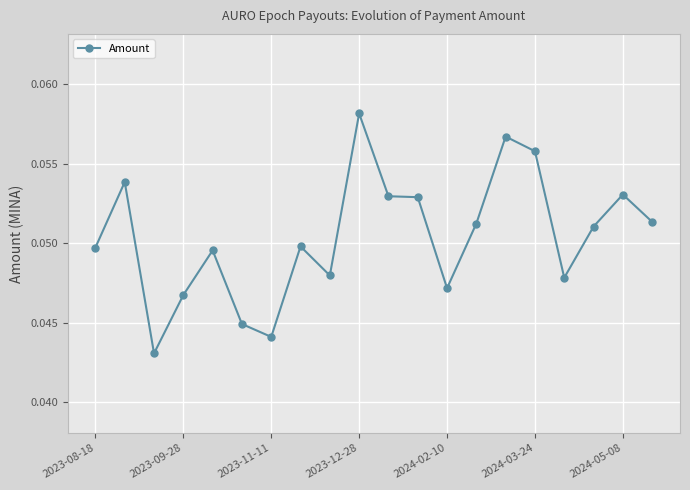

How many values are between 0 and 1?

20